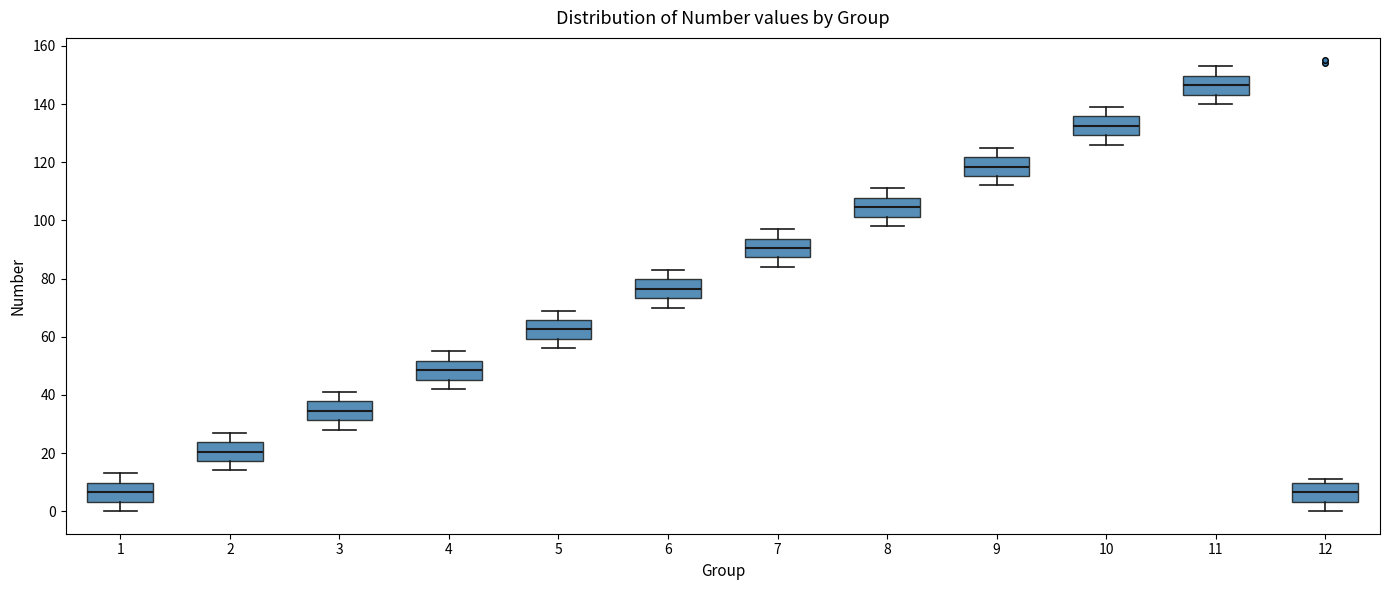

Reading left to right, transcribe this box plot: for each box, give where its median line is, the range the box spans, and where its two whiskers end, as read against the y-axis. The values are not printed on the chart, so give them approximately, as read against the axis.

1: median 6, box 4 to 10, whiskers 0 to 14
2: median 20, box 18 to 24, whiskers 14 to 28
3: median 34, box 32 to 38, whiskers 28 to 42
4: median 48, box 46 to 52, whiskers 42 to 56
5: median 62, box 60 to 66, whiskers 56 to 70
6: median 76, box 74 to 80, whiskers 70 to 84
7: median 90, box 88 to 94, whiskers 84 to 98
8: median 104, box 102 to 108, whiskers 98 to 112
9: median 118, box 116 to 122, whiskers 112 to 126
10: median 132, box 130 to 136, whiskers 126 to 140
11: median 146, box 144 to 150, whiskers 140 to 154
12: median 6, box 4 to 10, whiskers 0 to 12